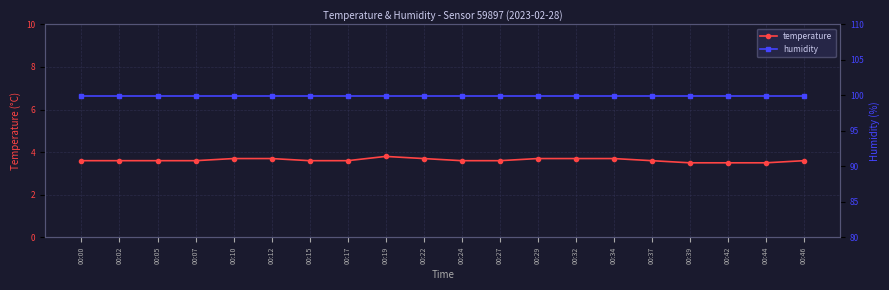

Is this an area chart (filled region under the line)?

No